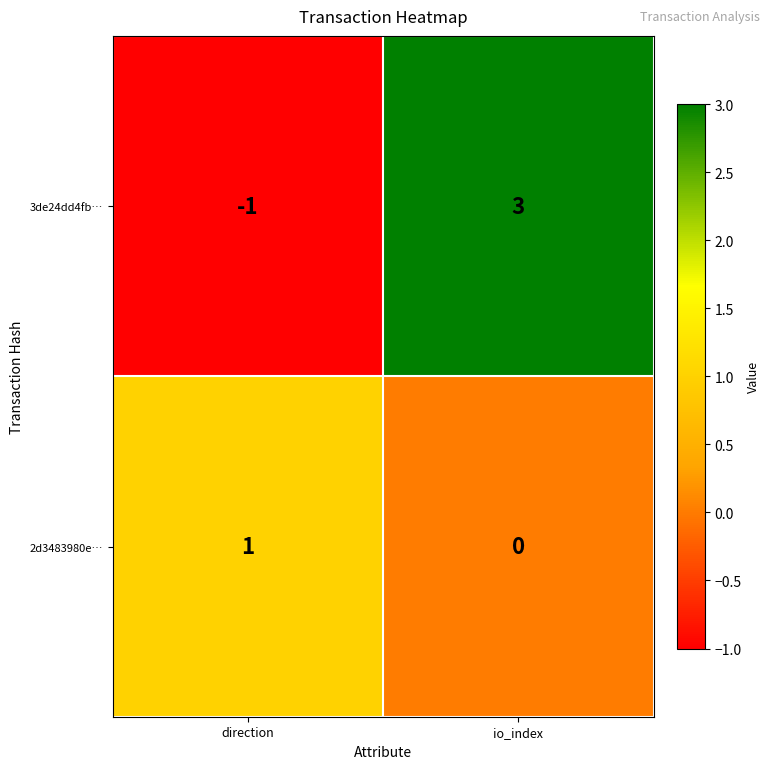

Where is 2d3483980e… nearest to the value 0?

io_index